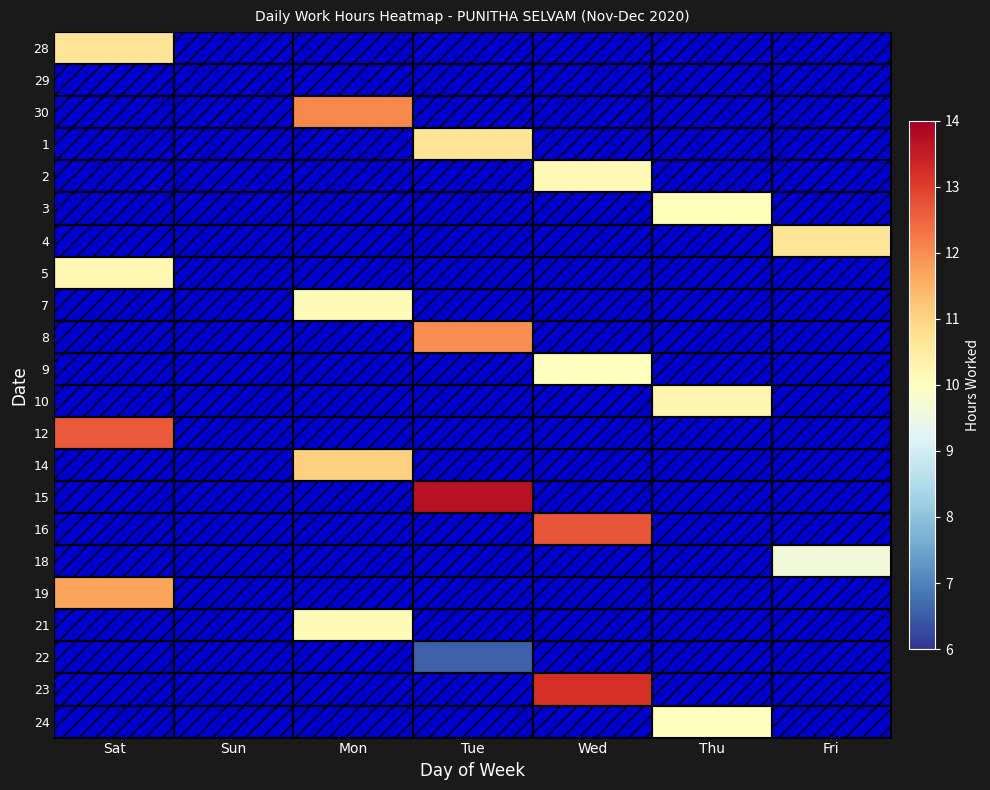

What is the total value across all series at Tue?

42.9